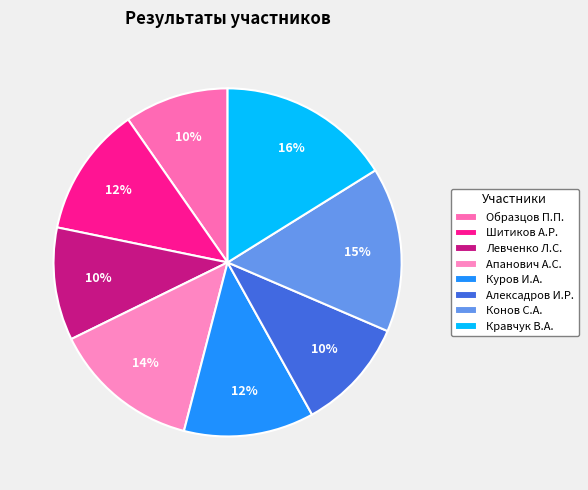

To the nearest percent, what percentage of the pie is Куров И.А.?

12%